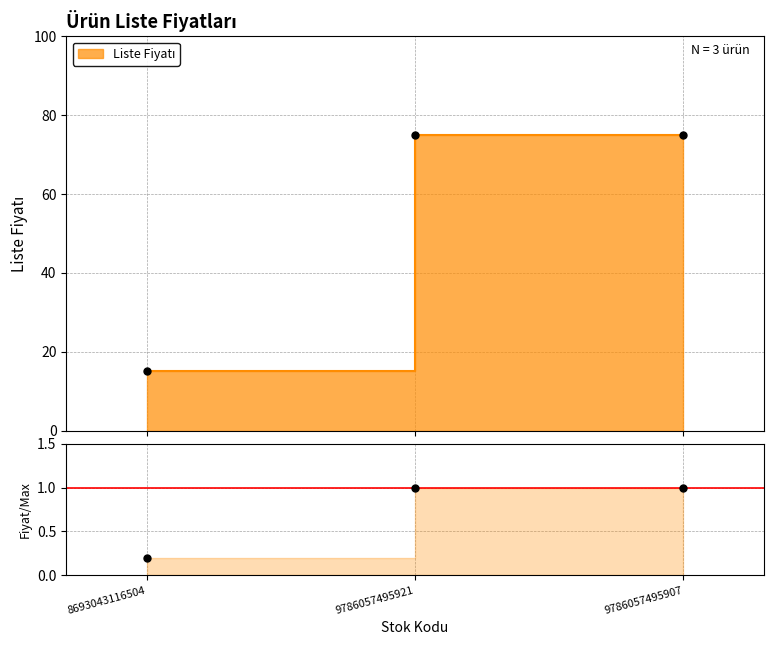

Reading left to right, transcribe all the data shown in this chart.

8693043116504=0.2	9786057495921=1.0	9786057495907=1.0